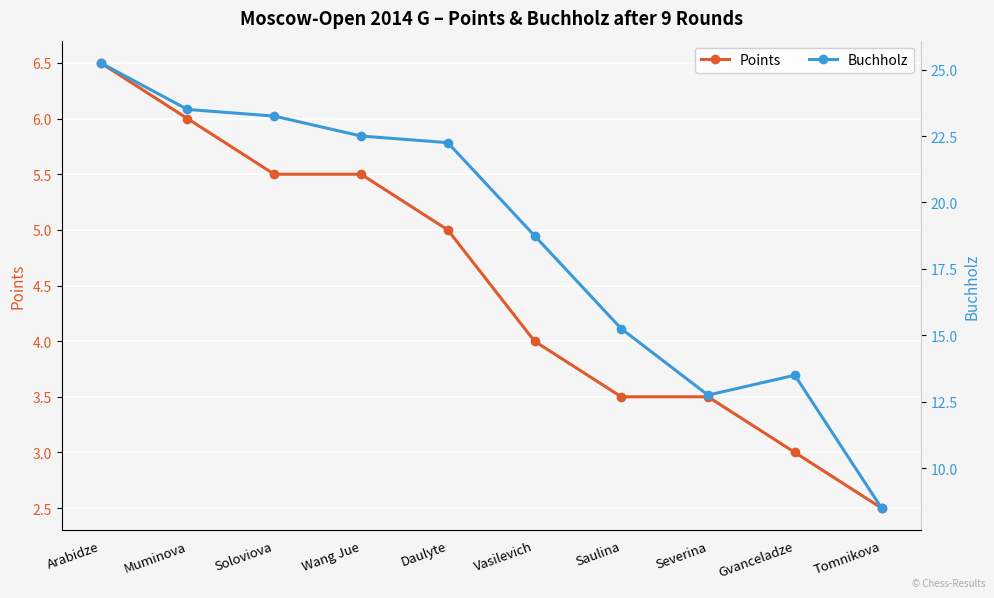

Which series has the widest spread of values?

Buchholz